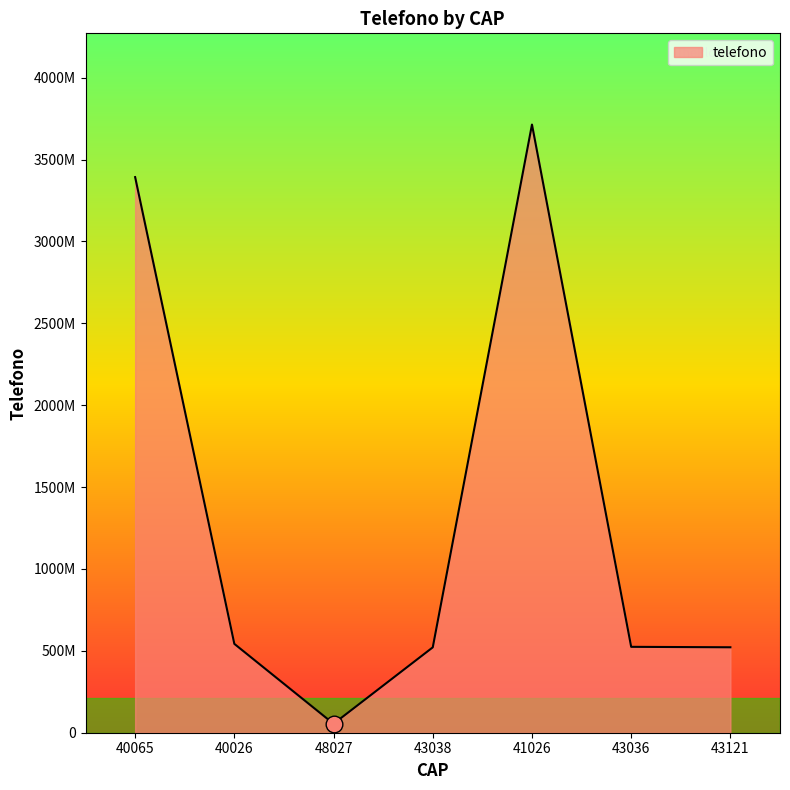

Is this an area chart (filled region under the line)?

Yes